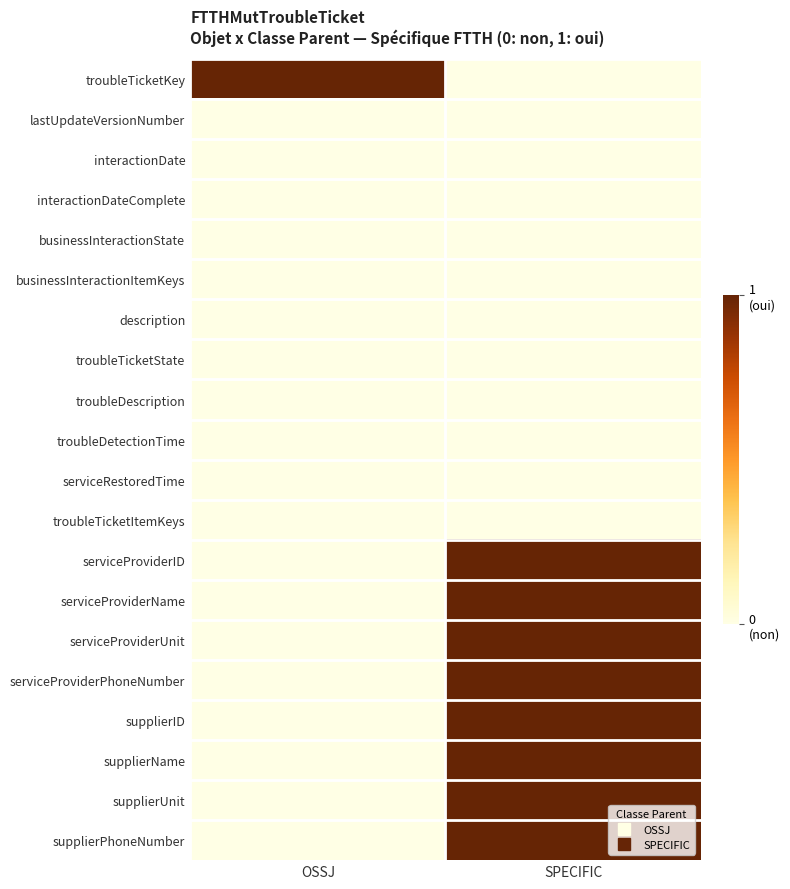

What is the spread (max minus min) of values at OSSJ?

1